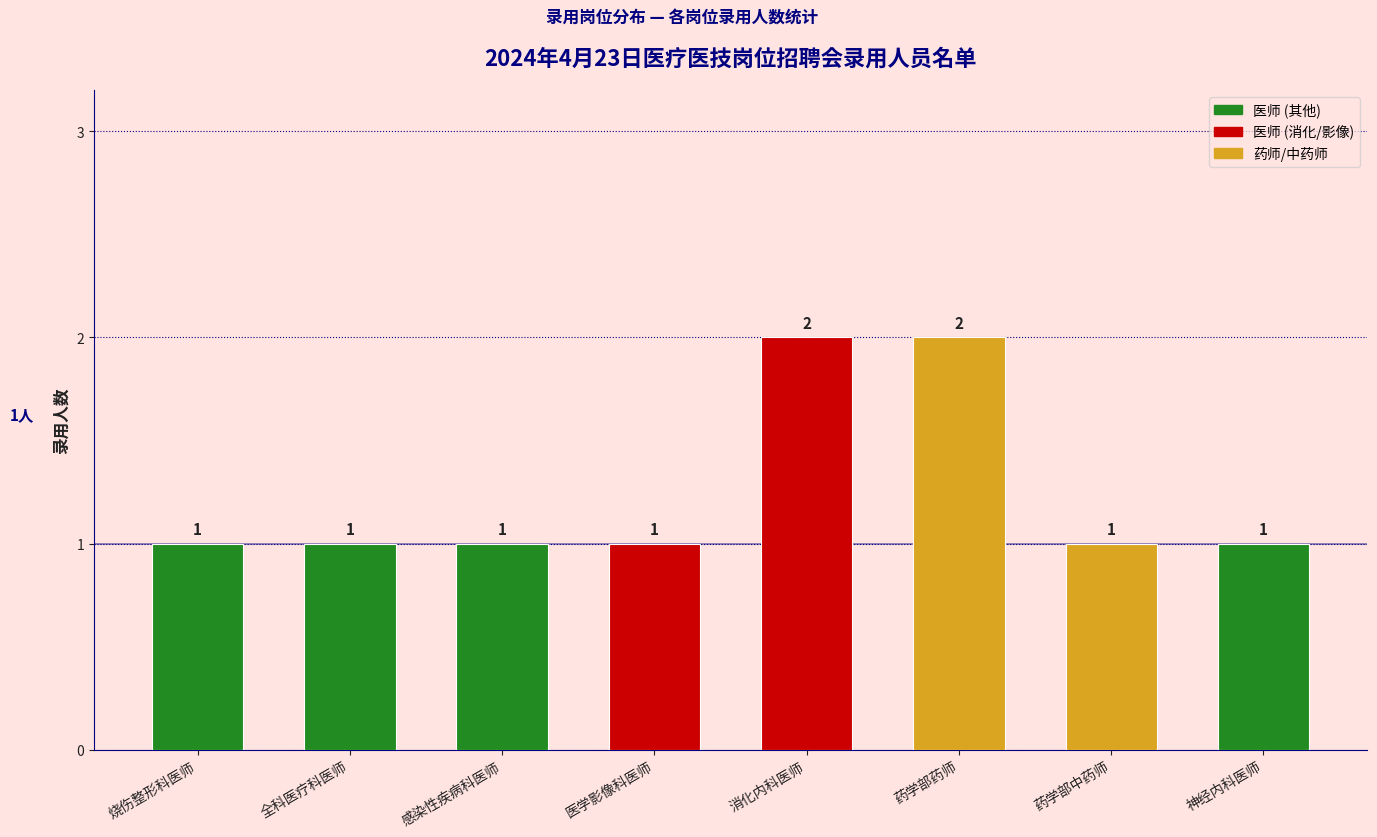

Count the values in the range 1 to 2.

8